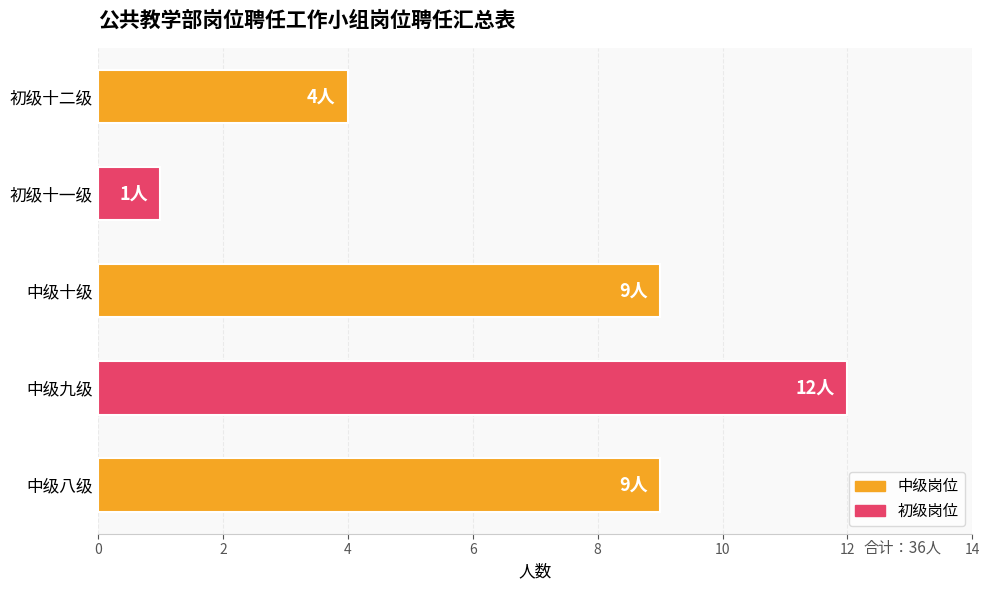

How many values are between 4 and 9?

3